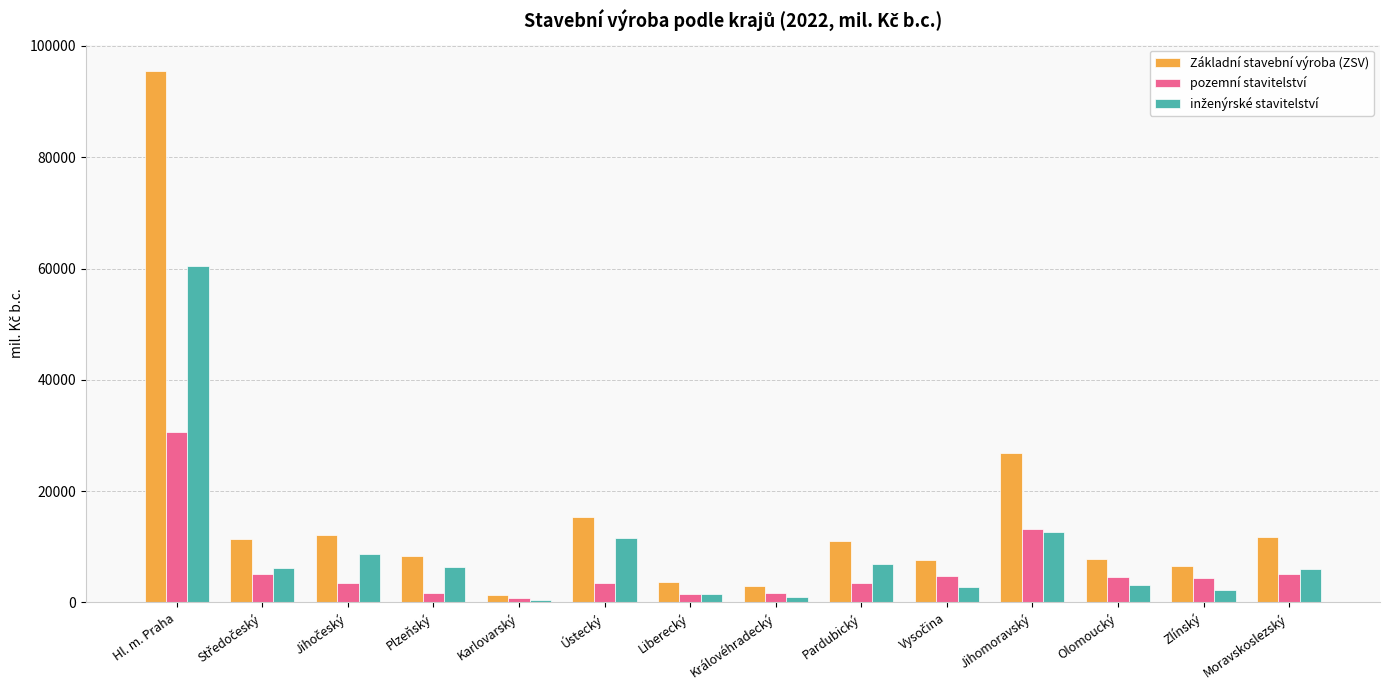

What position from the left is Hl. m. Praha?

1